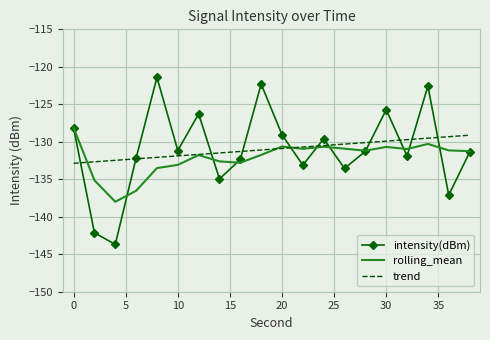

Count the number of data series in this chart.

3